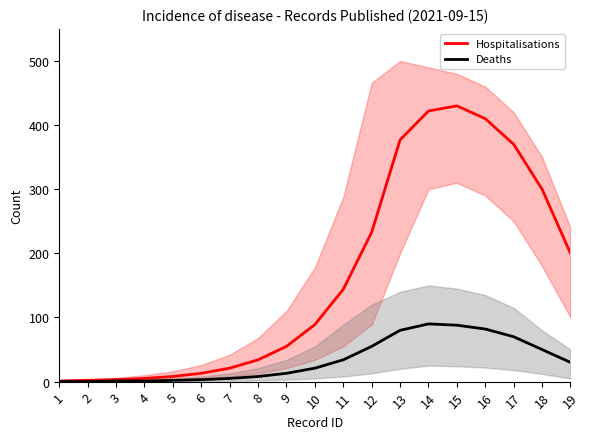

Between 1 and 5, which series saw the biggest shift?

Hospitalisations